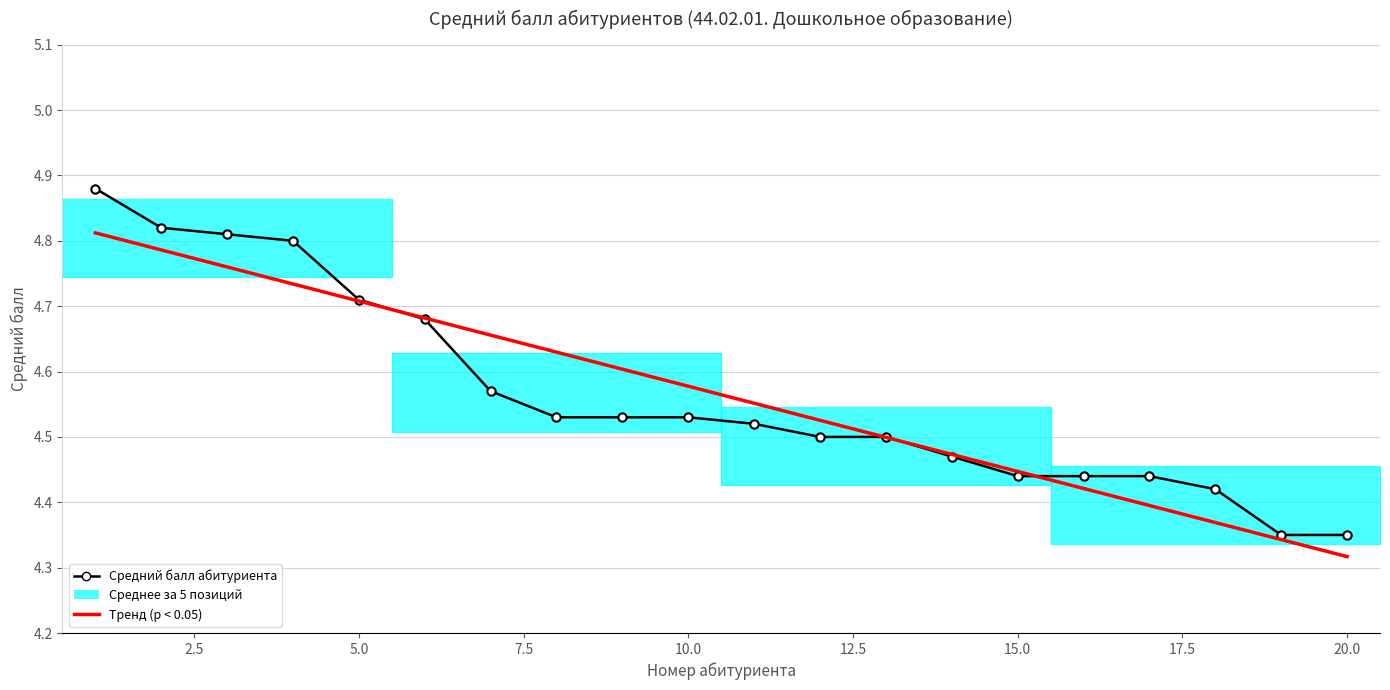

What is the difference between the maximum and minimum values in the Тренд (p < 0.05) series?

0.5